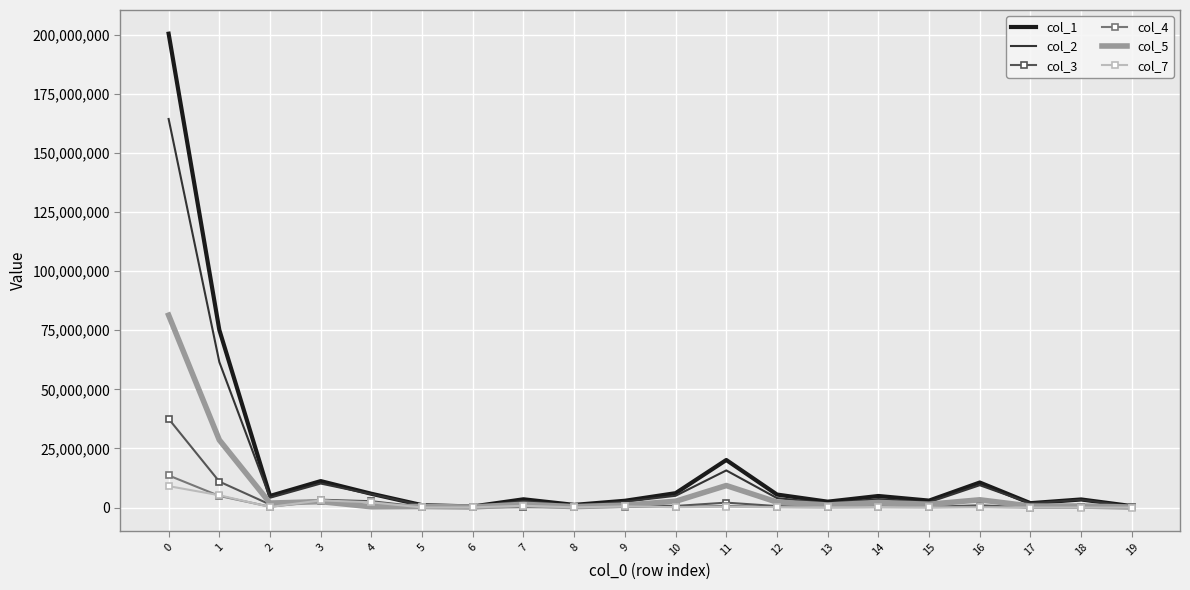

Which series has the largest range (max minus min)?

col_1